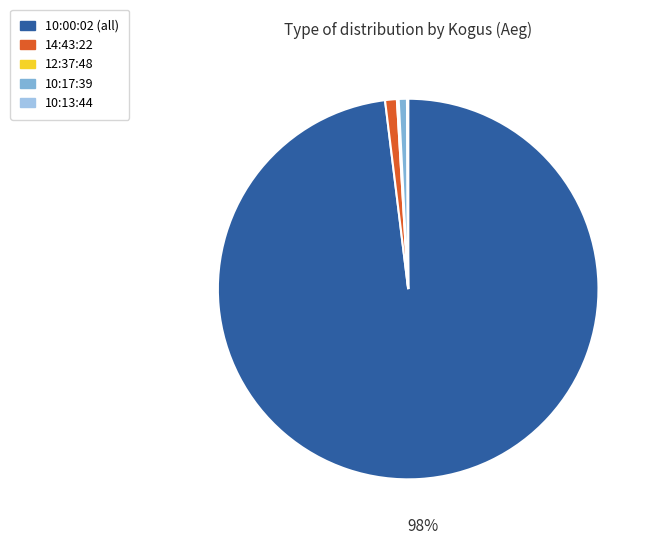

To the nearest percent, what is the average slice percentage?

20%